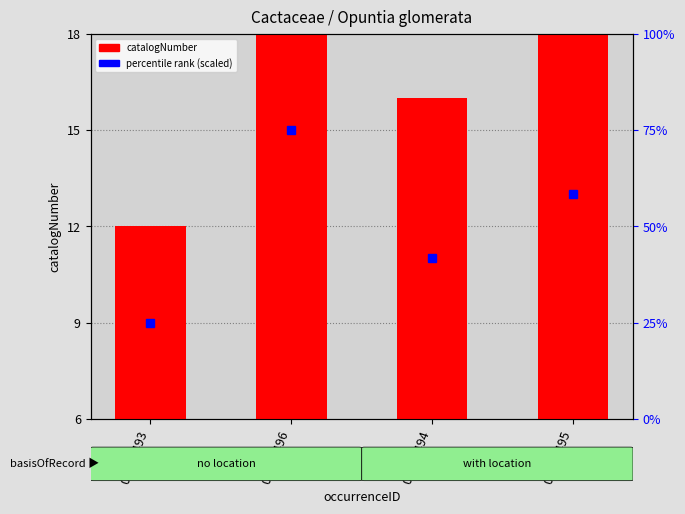

Is it true that the value at 03889496 is 11?

False